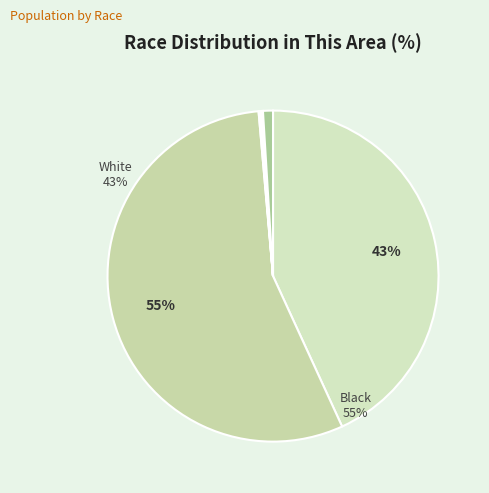

What is the majority slice?

Black or African American alone